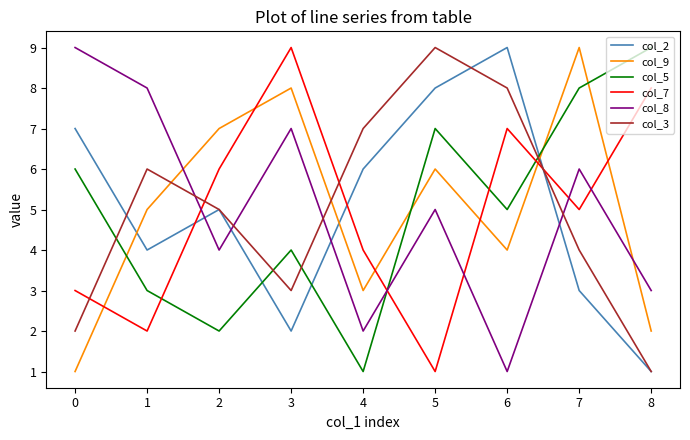

Rank the series at 5 from highest to lowest value.

col_3, col_2, col_5, col_9, col_8, col_7